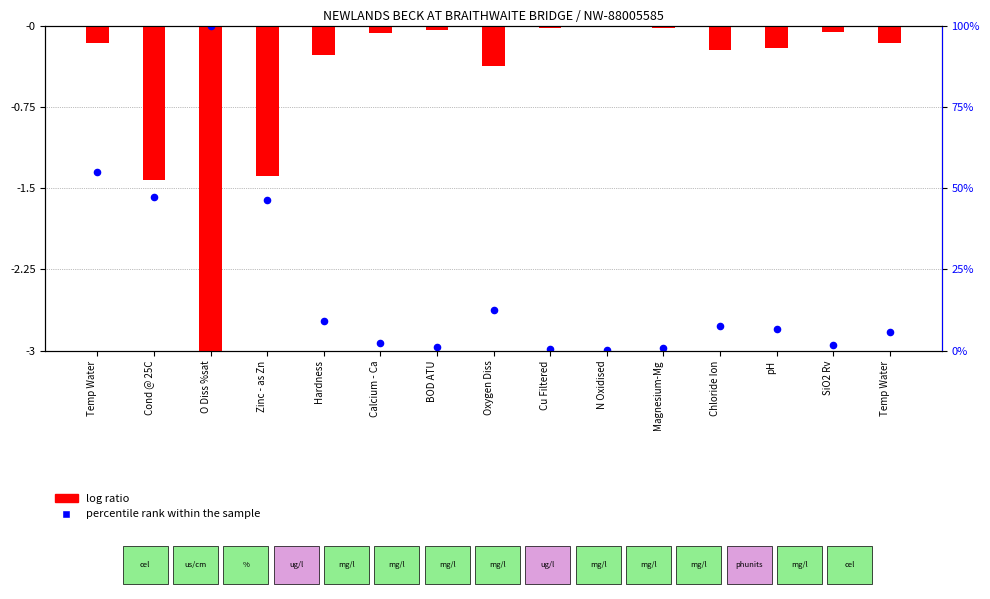

What is the total value across all series at Chloride Ion?

-3.0